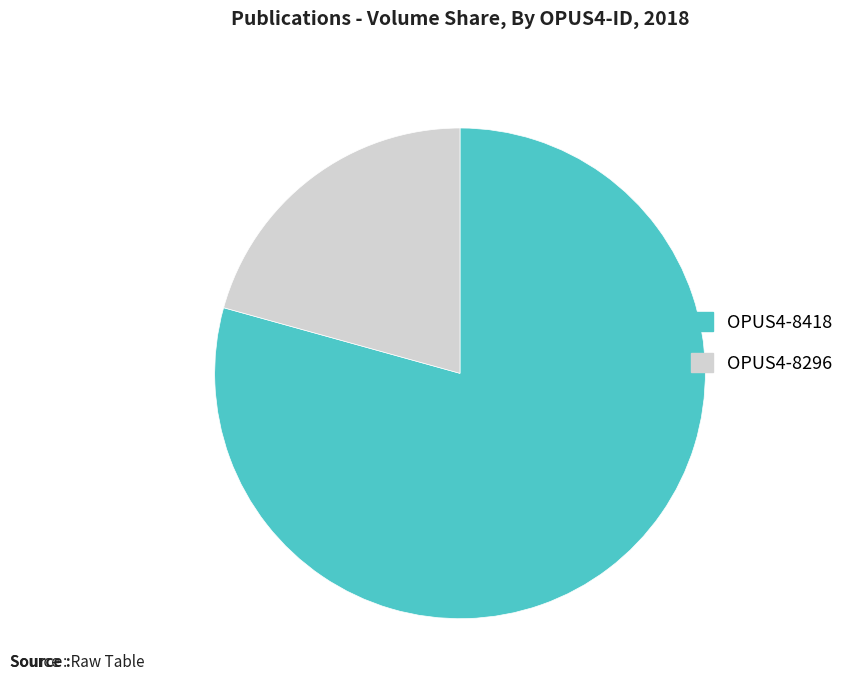

Which category has the smallest portion of the pie?

OPUS4-8296